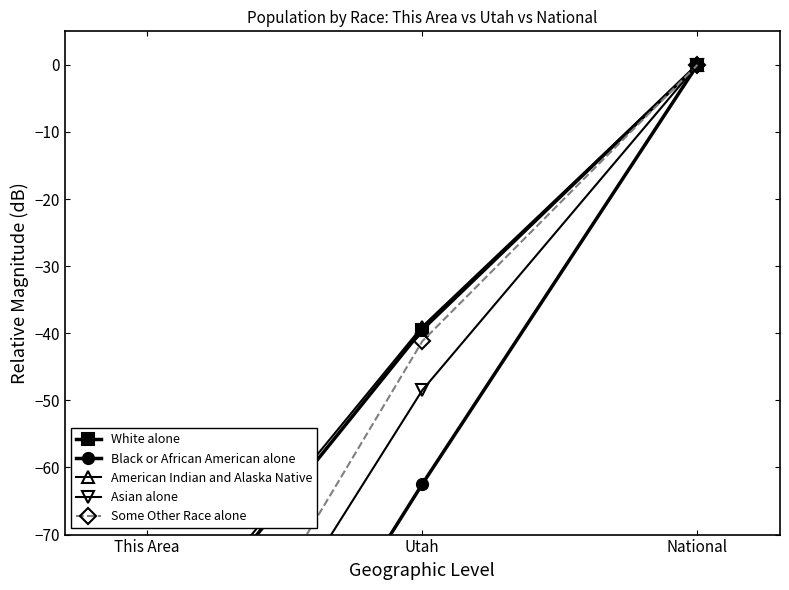

Which series changed the most between This Area and National?

Black or African American alone